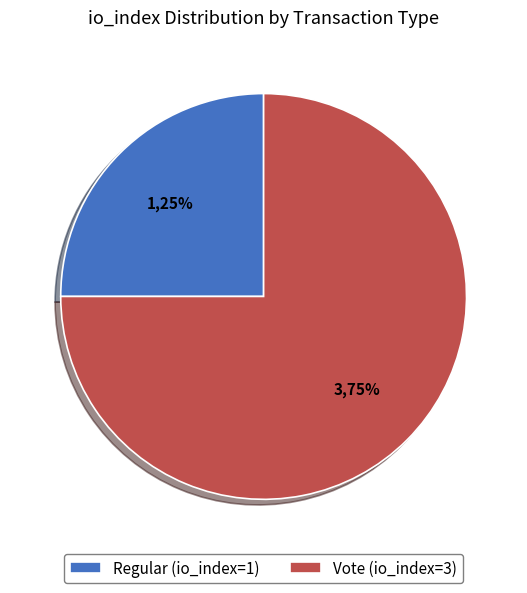

Which category has the biggest portion of the pie?

Vote (io_index=3)